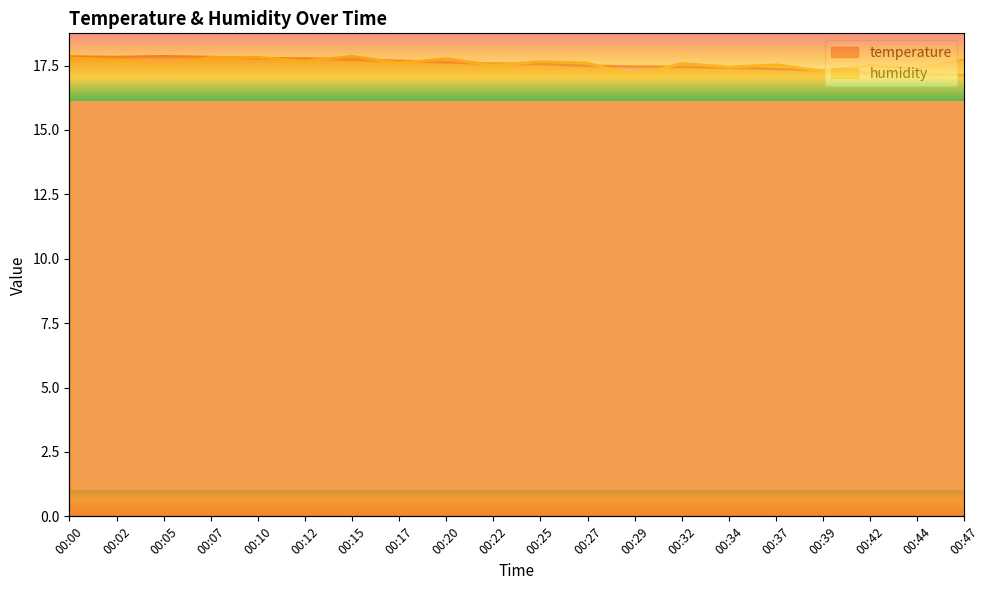

The value of temperature at 00:29 is 10.7. True or false?

False